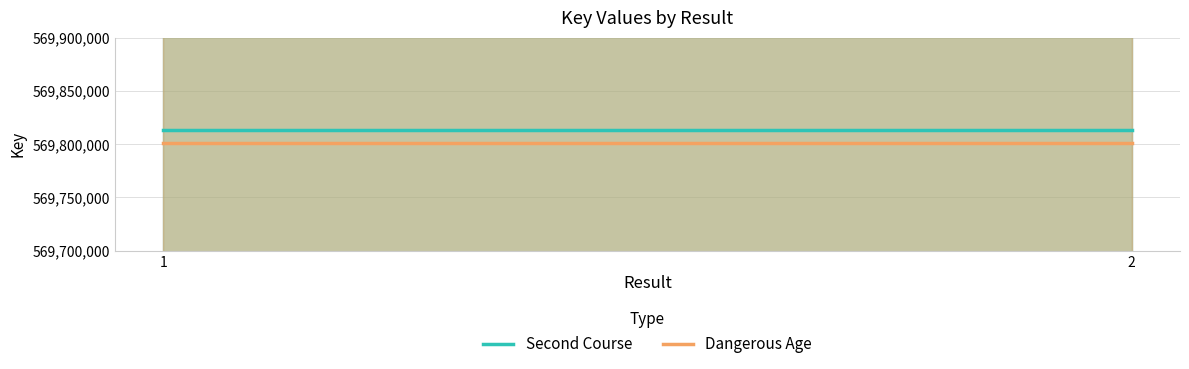

At which label does Dangerous Age reach its minimum?

1